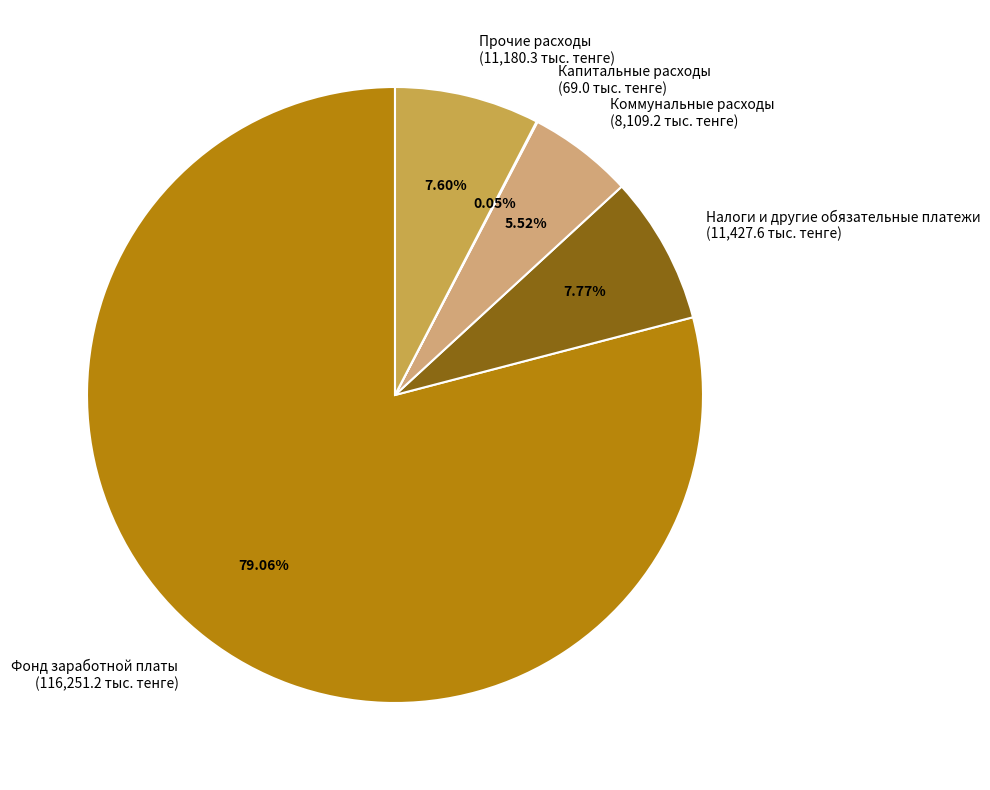

Is the sum of Налоги и другие обязательные платежи (11,427.6 тыс. тенге) and Фонд заработной платы (116,251.2 тыс. тенге) greater than half?

Yes